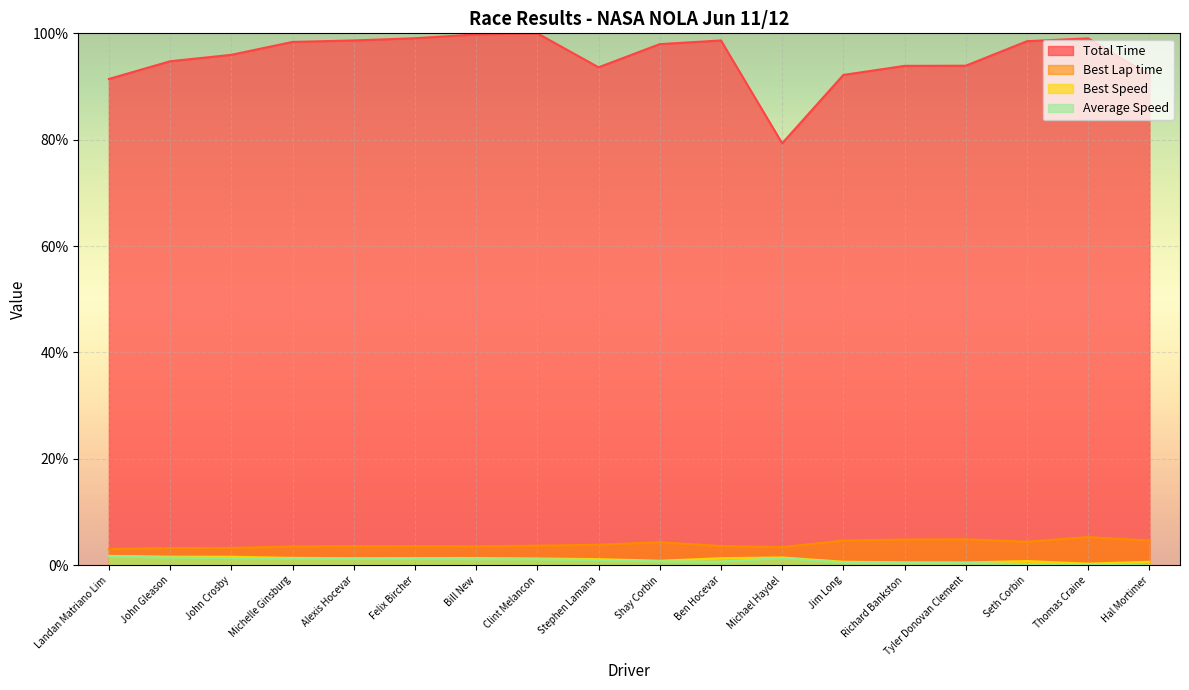

Which series has the largest total across all categories?

Total Time